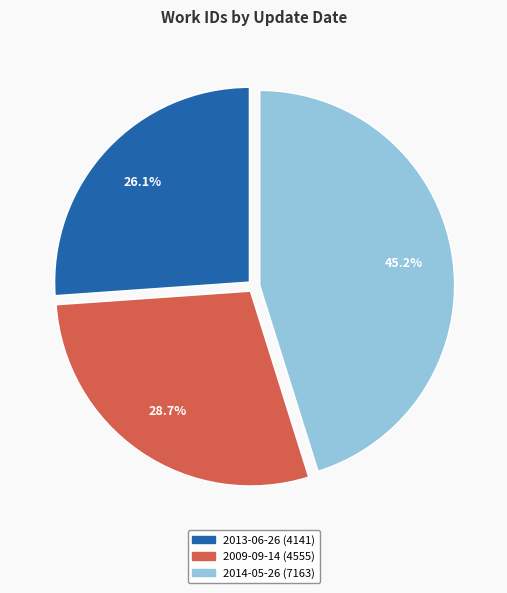

How many segments does this pie chart have?

3